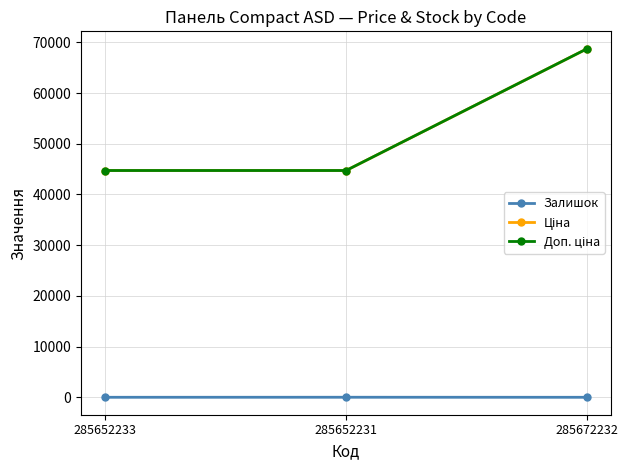

Reading left to right, what are all the values shown in this chart?

Залишок: 19.0	26.0	17.0
Ціна: 44729.8	44729.8	68732.9
Доп. ціна: 44729.8	44729.8	68732.9